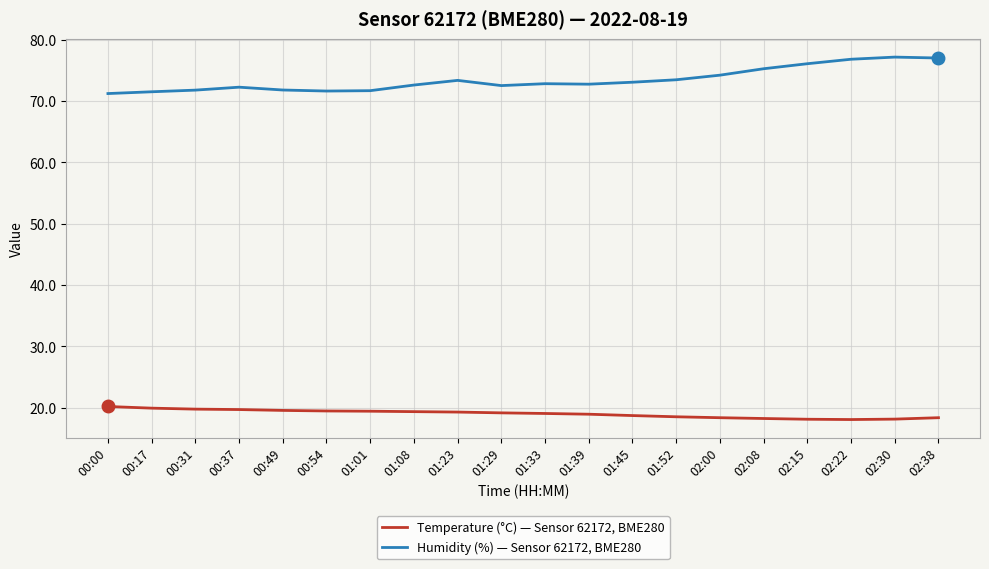

How many lines are shown in the chart?

2